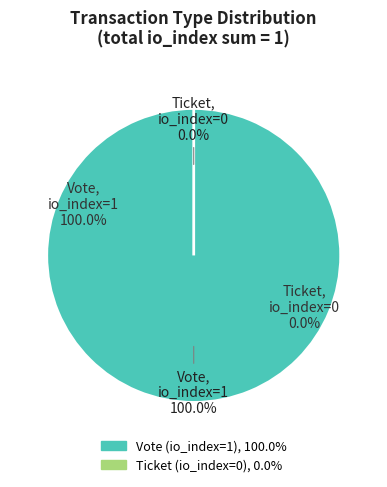

Is it true that Ticket (io_index=0) is 0% of the pie?

True